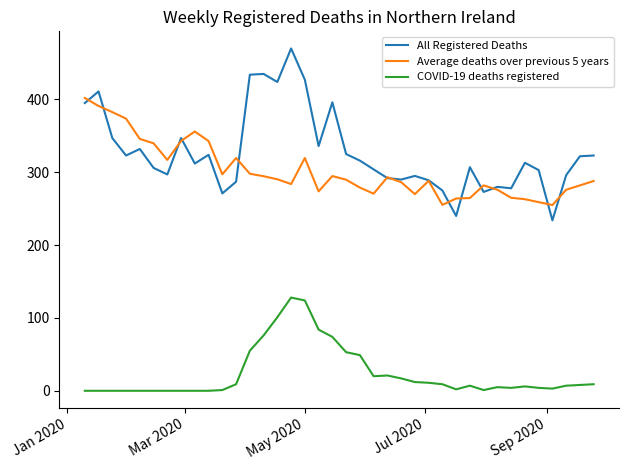

What is the maximum value shown in the chart?

470.0